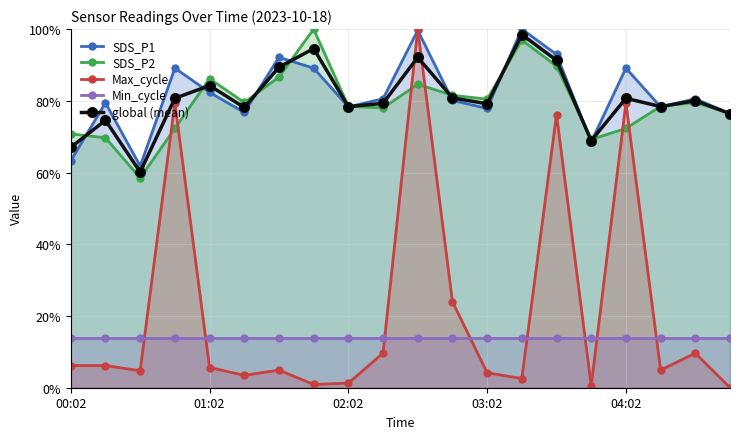

What are all the series names shown in the legend?

SDS_P1, SDS_P2, Max_cycle, Min_cycle, global (mean)